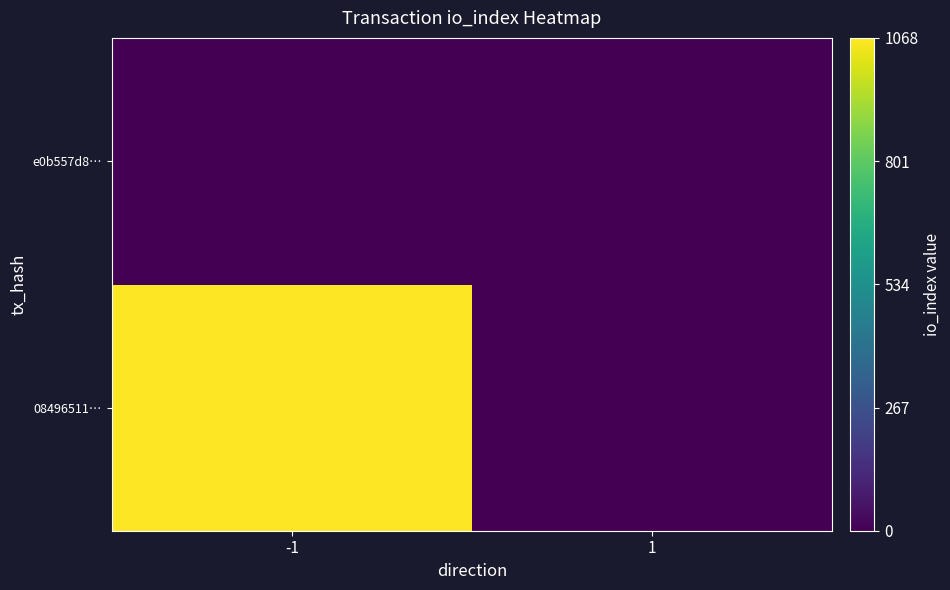

Which label corresponds to the smallest value in the chart?

1